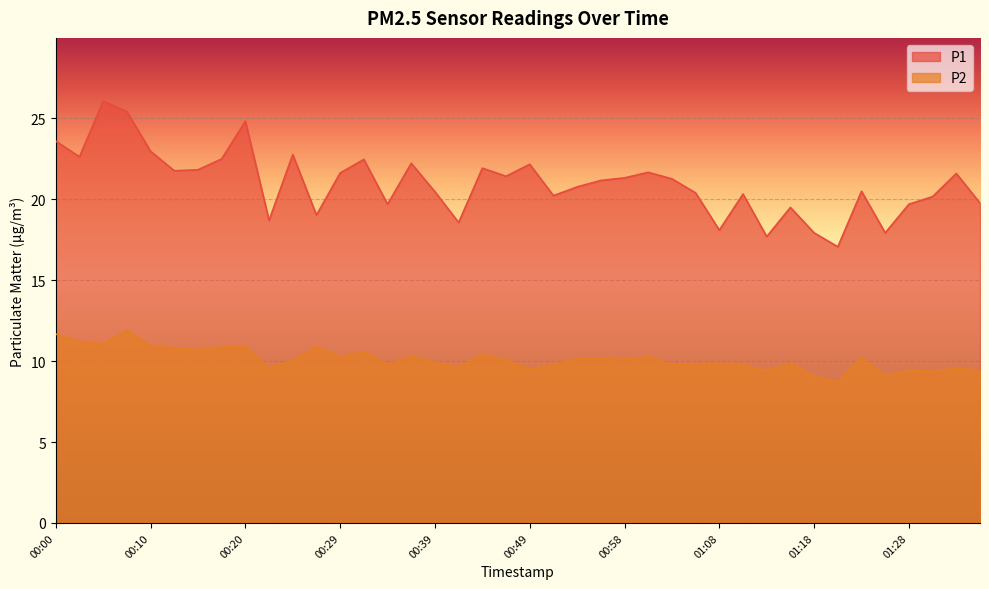

What is the value of the P1 point at the 40th from the left?

19.8